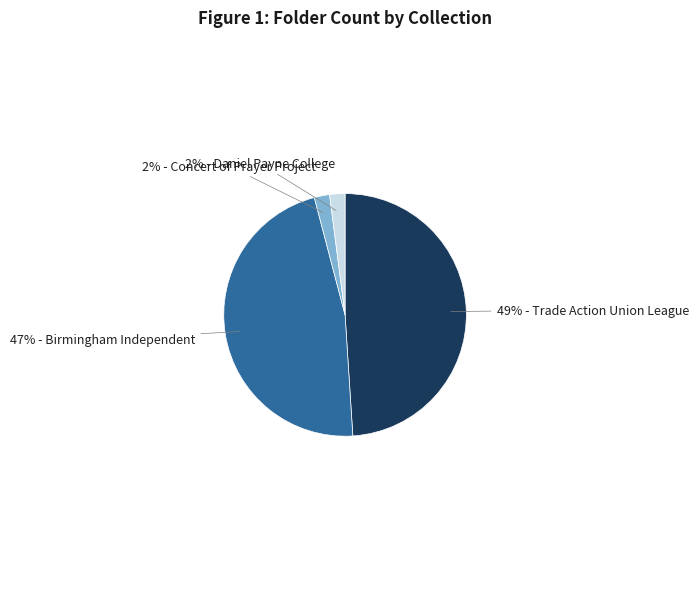

True or false: 2% - Daniel Payne College accounts for 2% of the total.

True